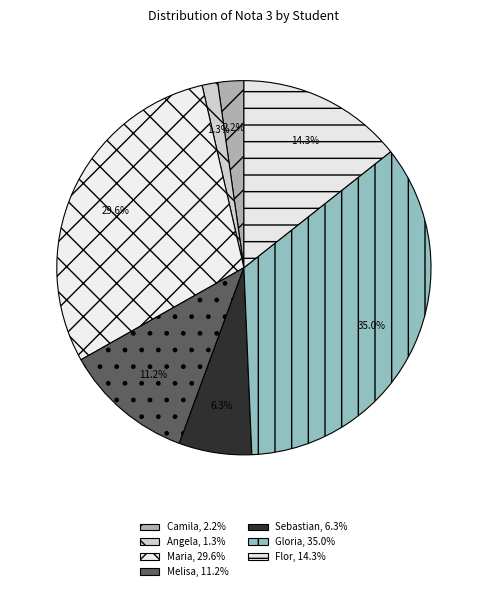

To the nearest percent, what percentage of the pie is Flor?

14%